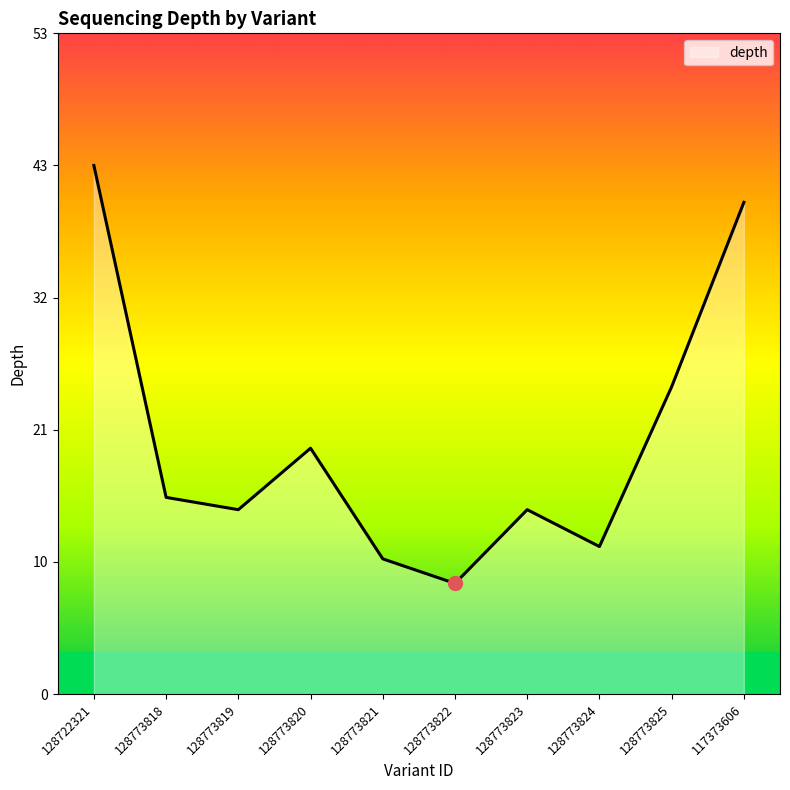

List the labels in order of value, smallest first.

128773822, 128773821, 128773824, 128773819, 128773823, 128773818, 128773820, 128773825, 117373606, 128722321